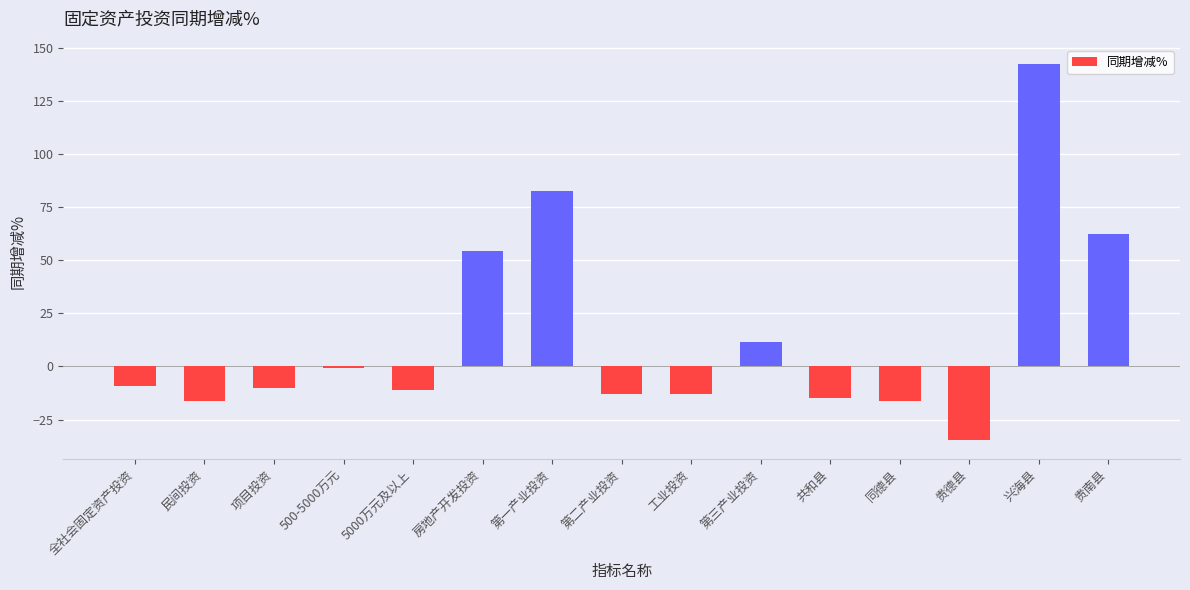

What is the label of the 11th bar from the left?

共和县